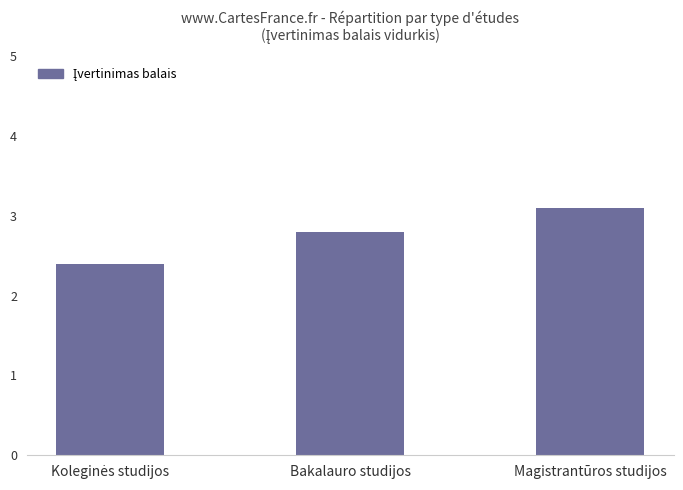

What is the smallest value displayed?

2.4